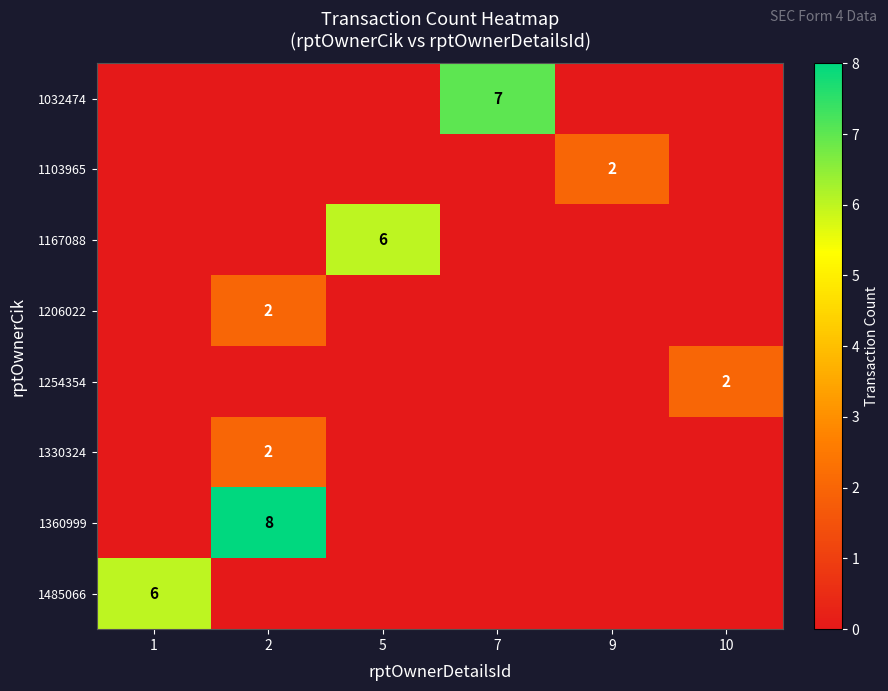

Rank the categories by 1254354 value from lowest to highest.

1, 2, 5, 7, 9, 10